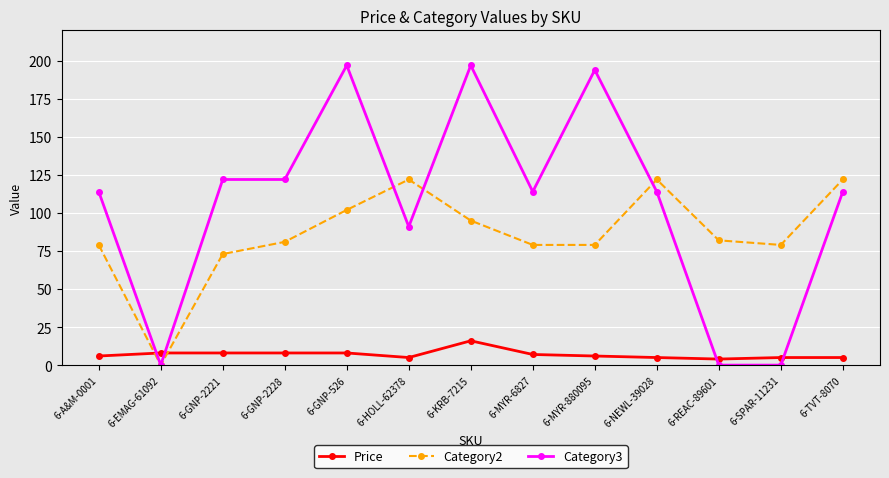

What position from the right is 6-SPAR-11231?

2